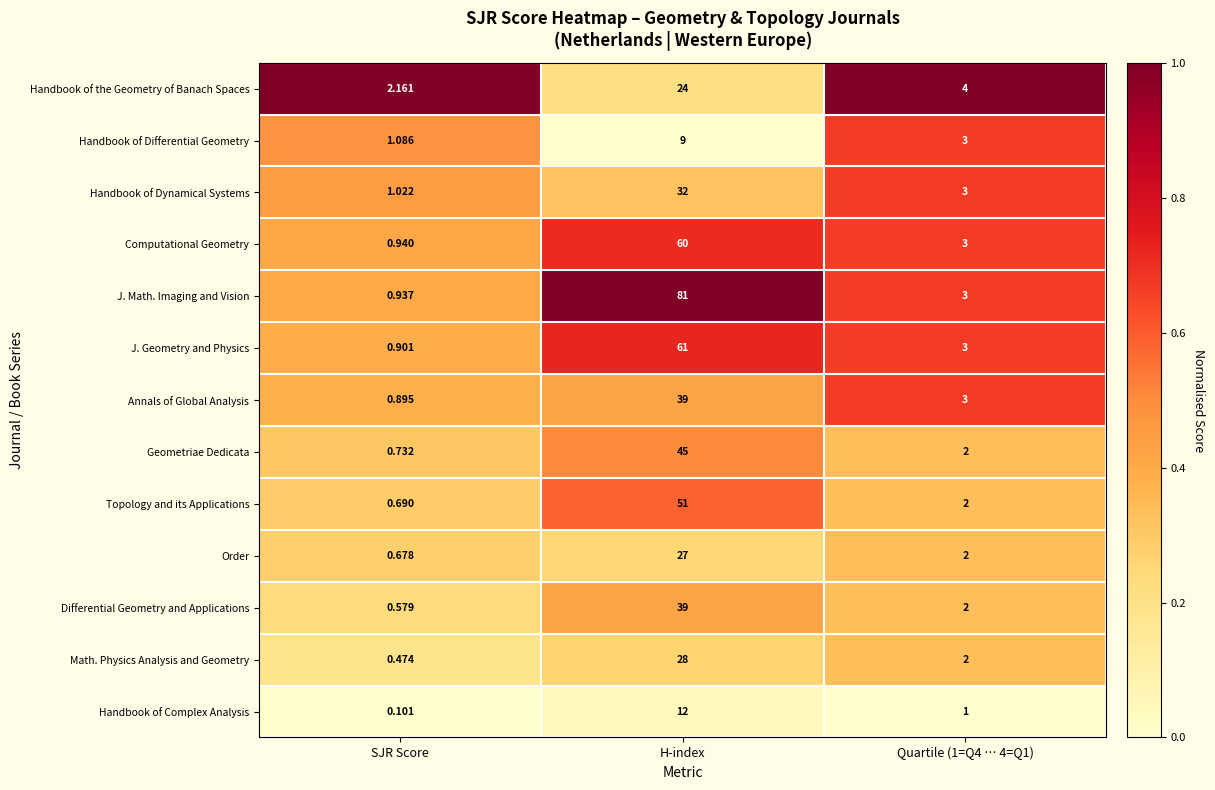

What is the total value across all series at Quartile (1=Q4 … 4=Q1)?

33.0